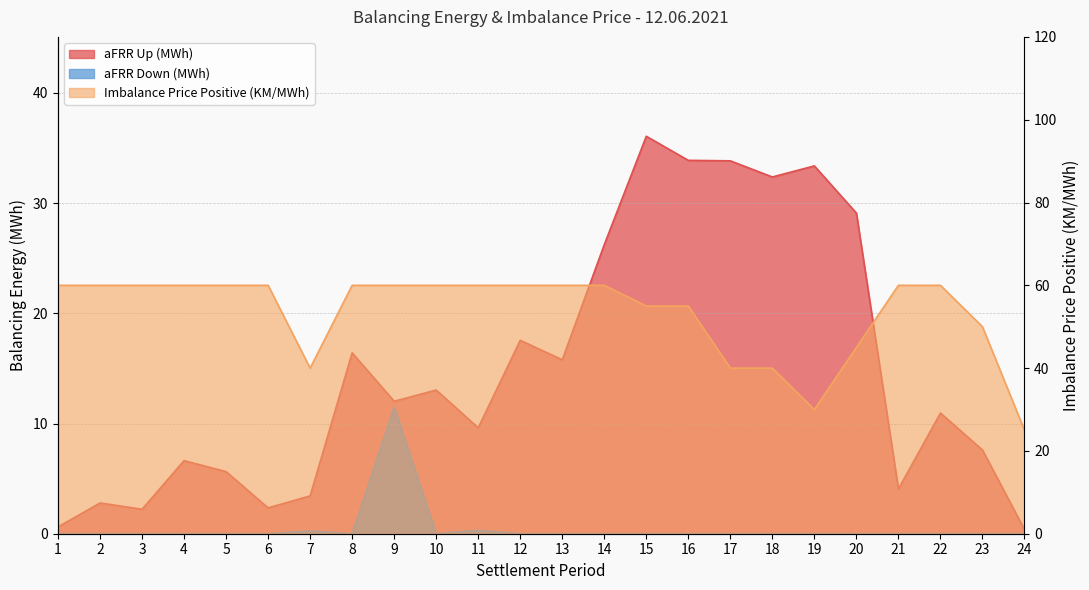

How many lines are shown in the chart?

3